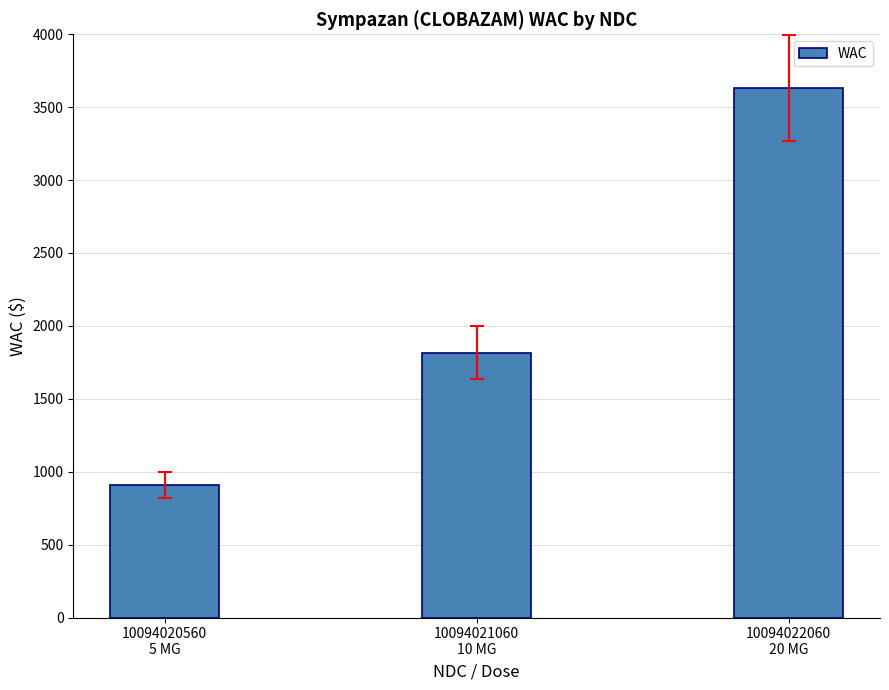

Which label corresponds to the smallest value in the chart?

10094020560
5 MG